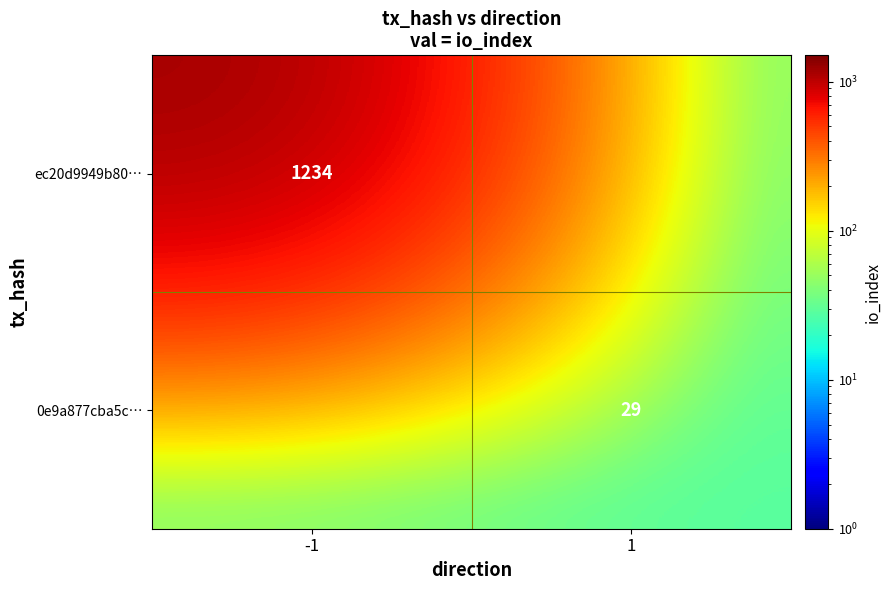

The value of 0e9a877cba5c… at 1 is 29. True or false?

True